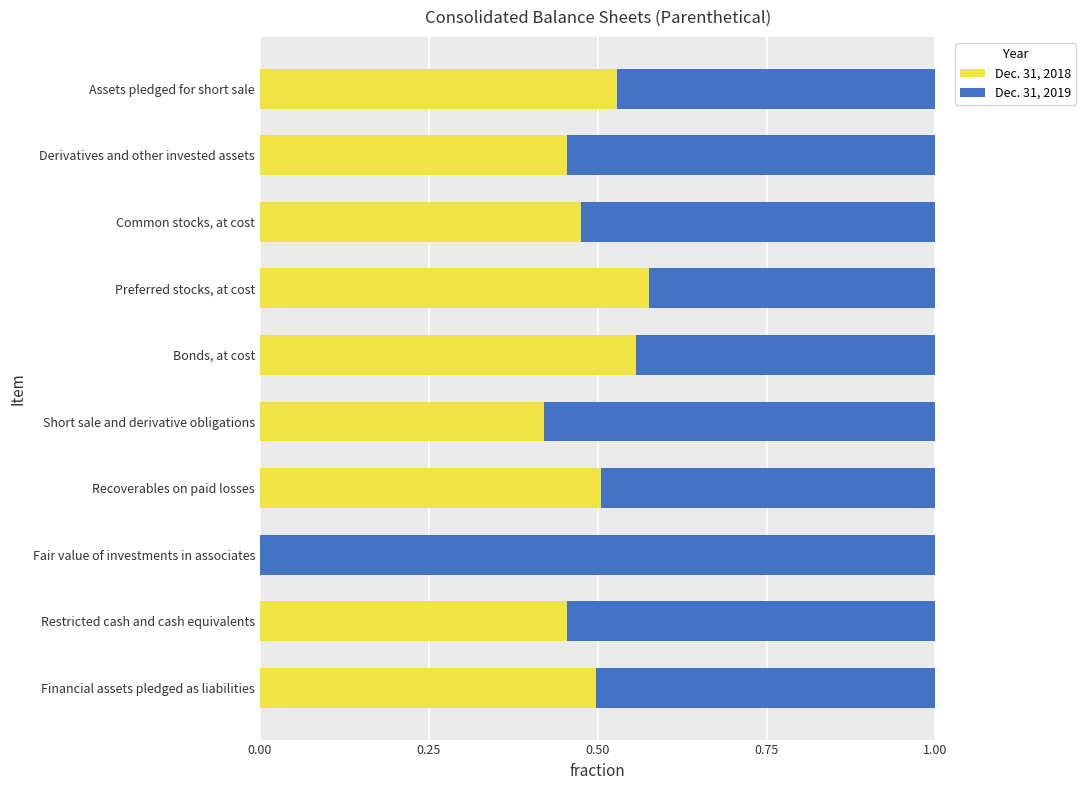

What are all the series names shown in the legend?

Dec. 31, 2018, Dec. 31, 2019